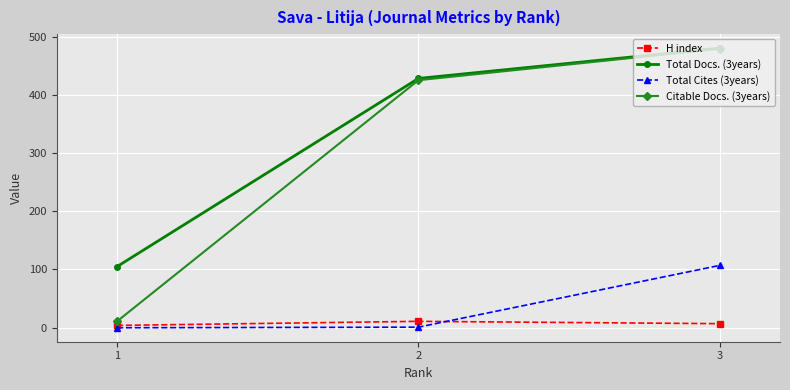

Which series has the largest range (max minus min)?

Citable Docs. (3years)